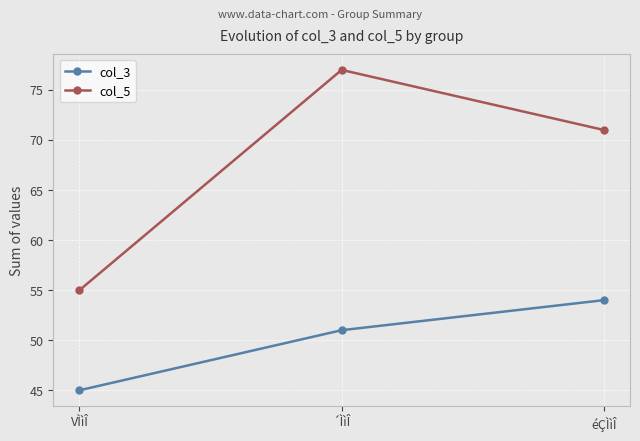

What is the minimum value for col_5?

55